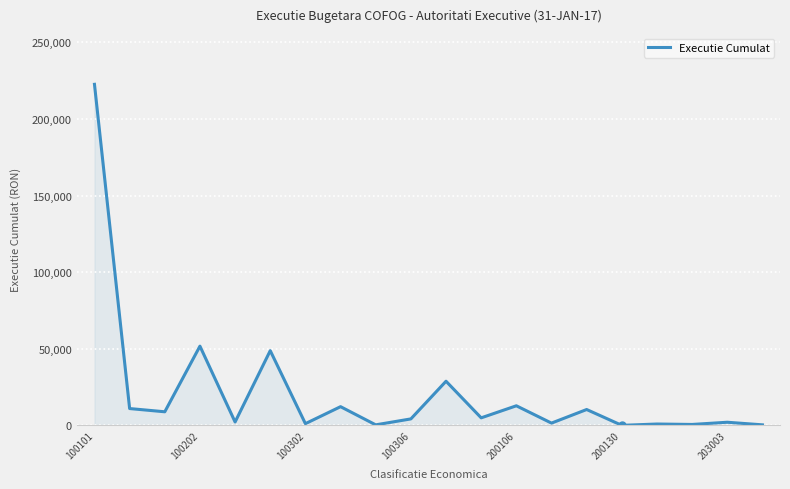

What is the greatest value displayed?

222605.0